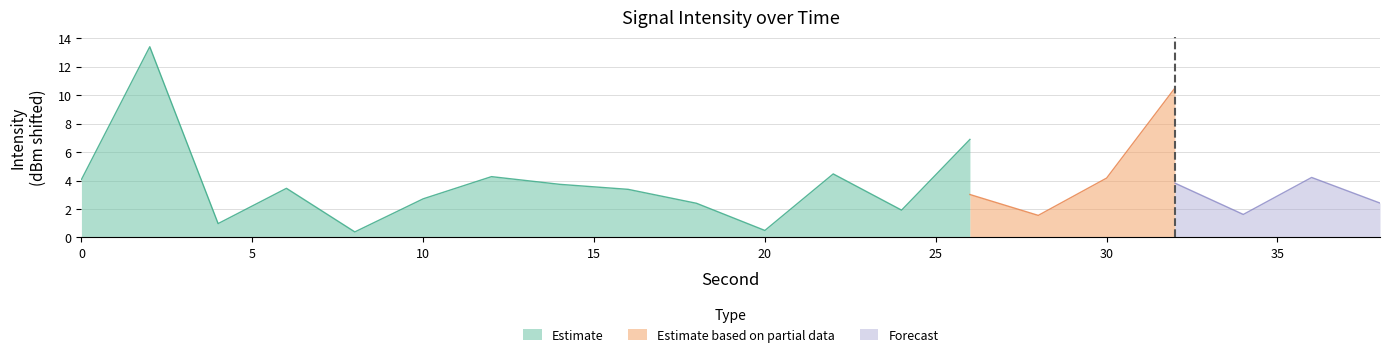

Is it true that Estimate equals 0.5 at 20?

True